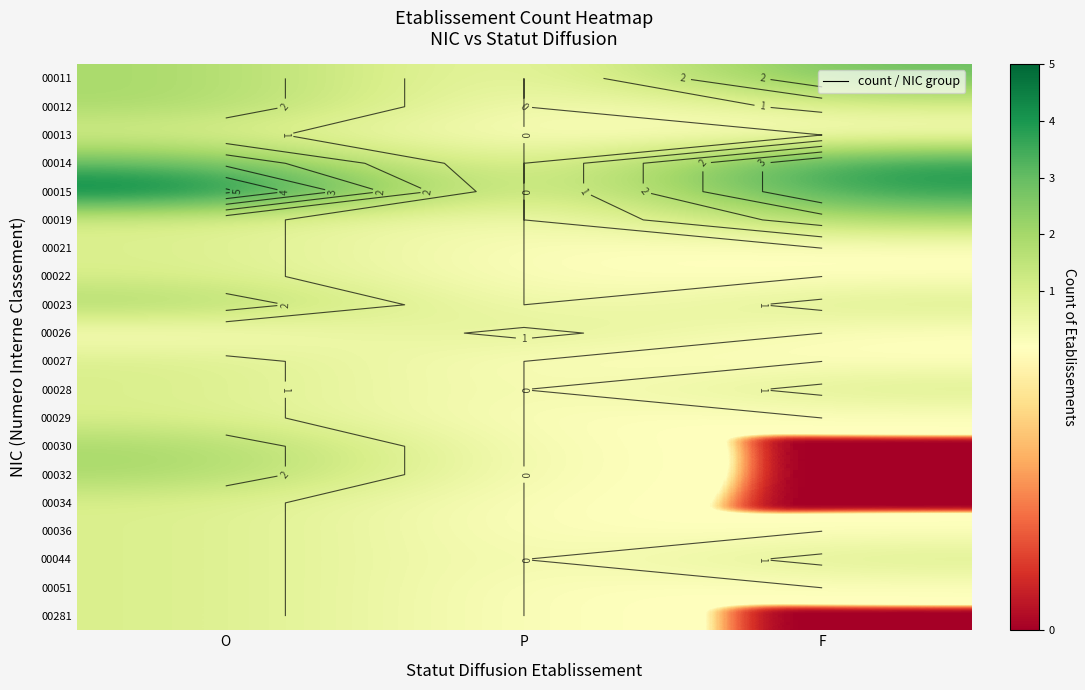

The value of 00011 at O is 1. True or false?

False